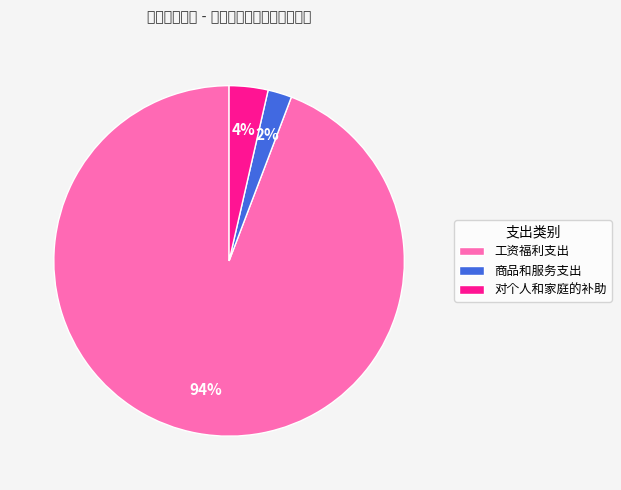

Between 工资福利支出 and 商品和服务支出, which is larger?

工资福利支出